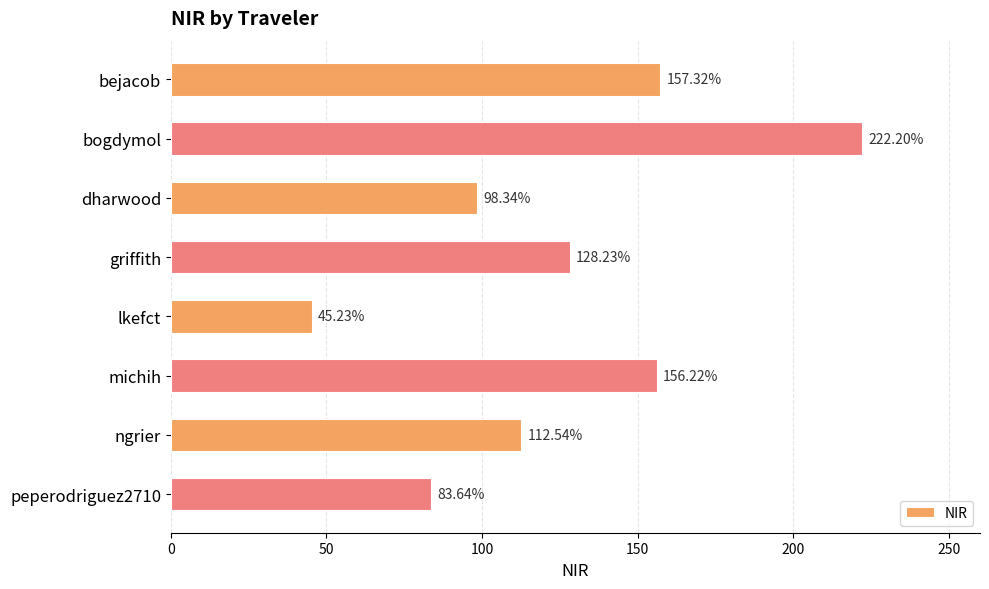

How many series are shown in this chart?

1